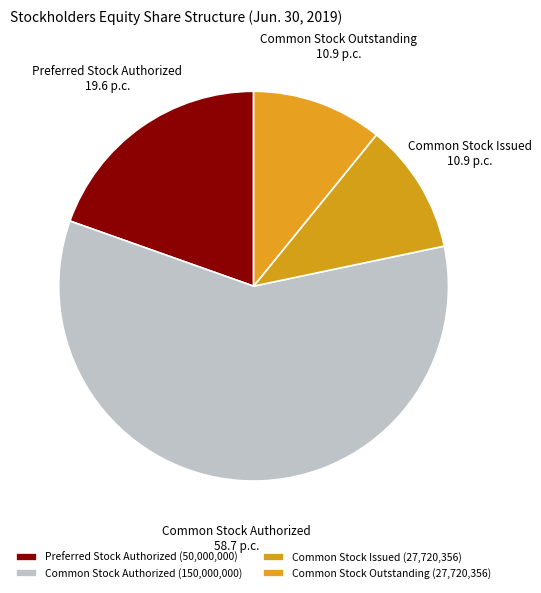

Do Preferred Stock Authorized and Common Stock Issued together represent more than half of the pie?

No